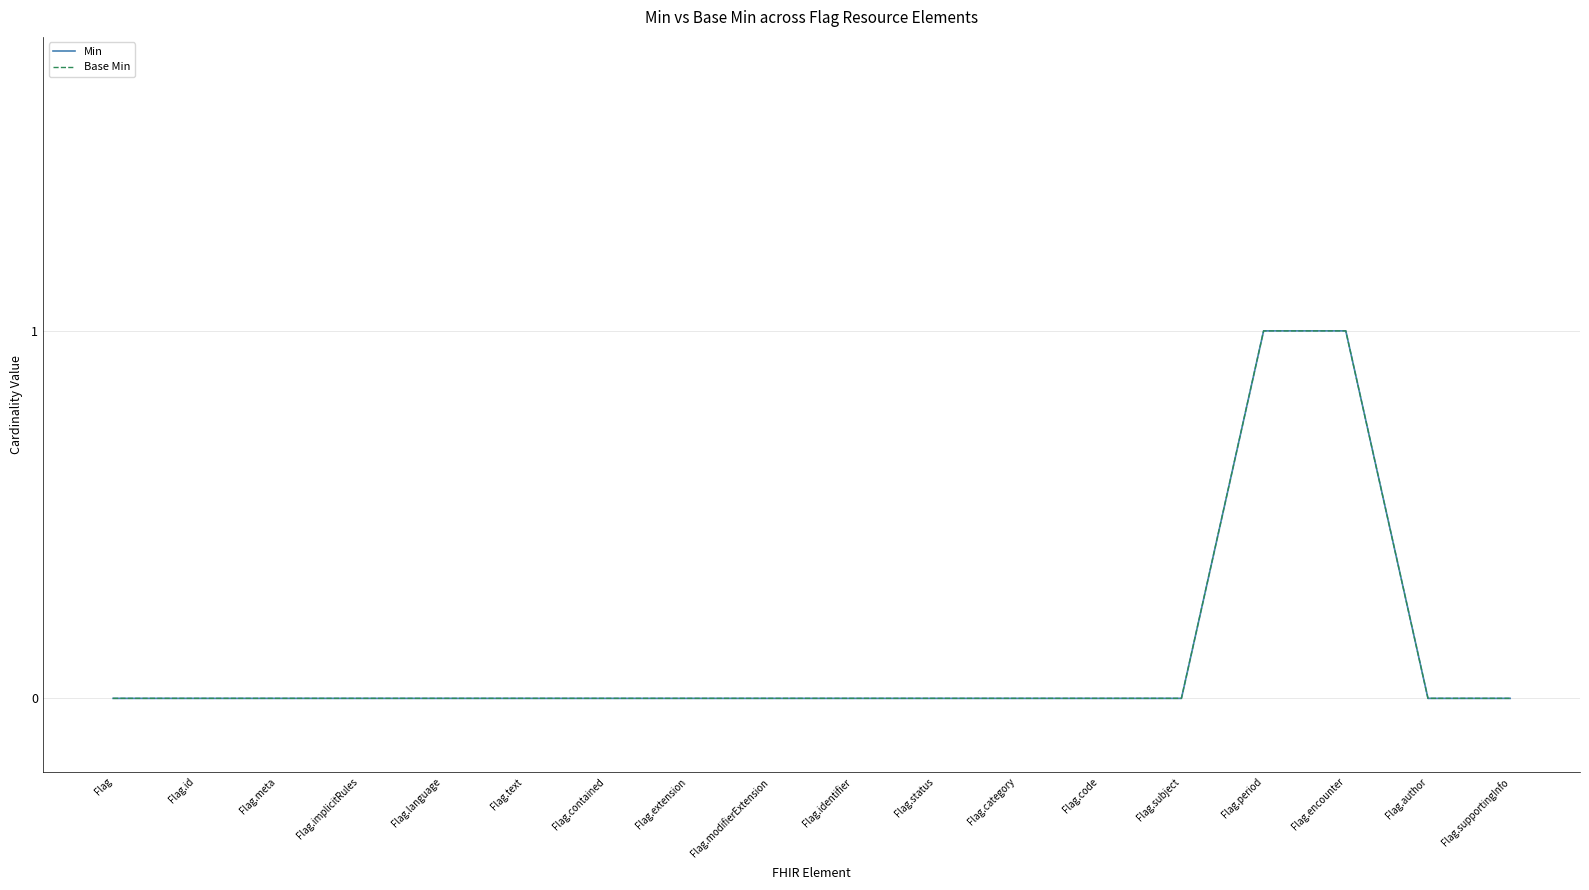

Reading left to right, extract all data points from this chart.

Min: Flag=0	Flag.id=0	Flag.meta=0	Flag.implicitRules=0	Flag.language=0	Flag.text=0	Flag.contained=0	Flag.extension=0	Flag.modifierExtension=0	Flag.identifier=0	Flag.status=0	Flag.category=0	Flag.code=0	Flag.subject=0	Flag.period=1	Flag.encounter=1	Flag.author=0	Flag.supportingInfo=0
Base Min: Flag=0	Flag.id=0	Flag.meta=0	Flag.implicitRules=0	Flag.language=0	Flag.text=0	Flag.contained=0	Flag.extension=0	Flag.modifierExtension=0	Flag.identifier=0	Flag.status=0	Flag.category=0	Flag.code=0	Flag.subject=0	Flag.period=1	Flag.encounter=1	Flag.author=0	Flag.supportingInfo=0